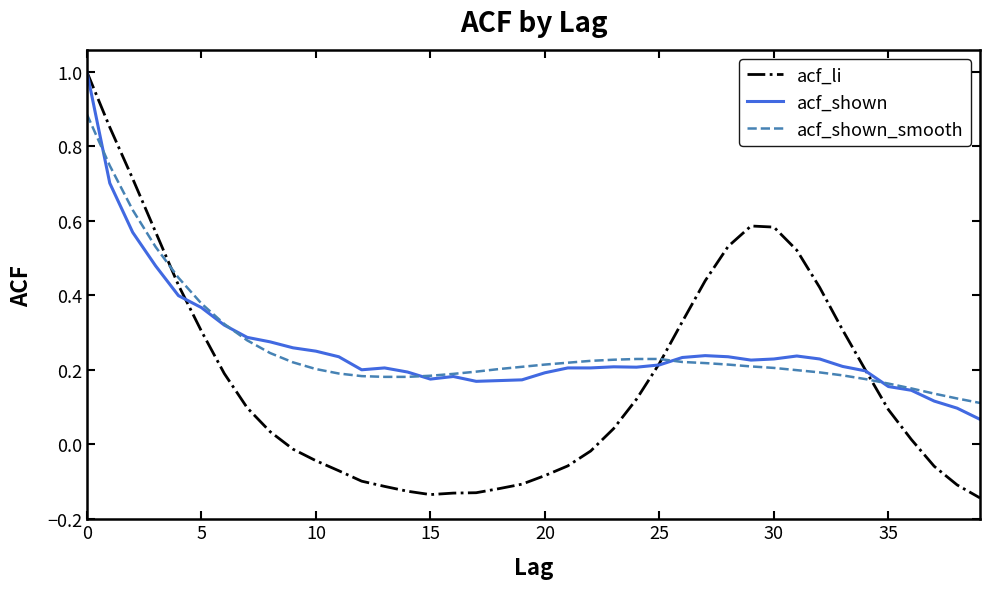

Which series has the widest spread of values?

acf_li